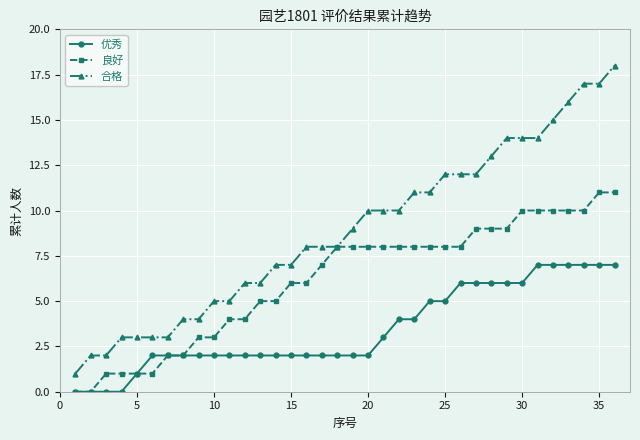

Which series has the largest total across all categories?

合格